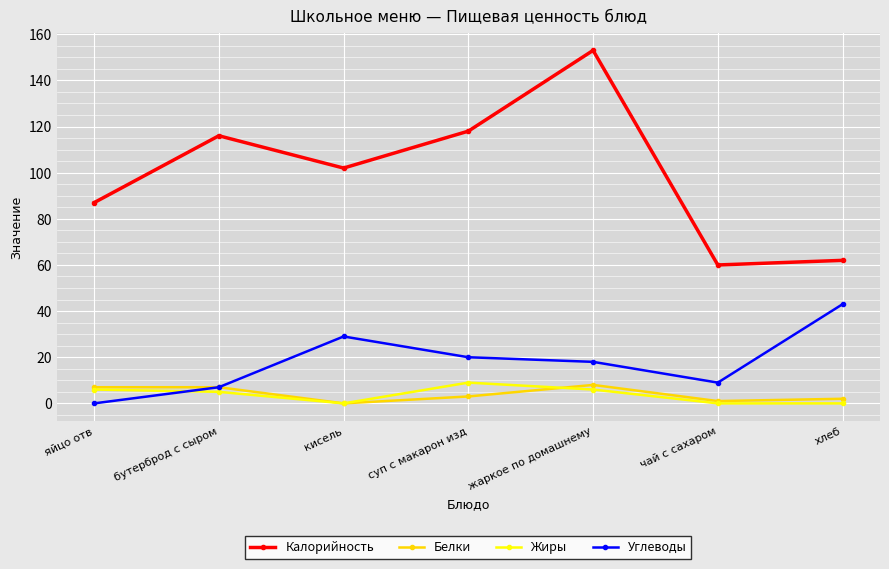

How many lines are shown in the chart?

4